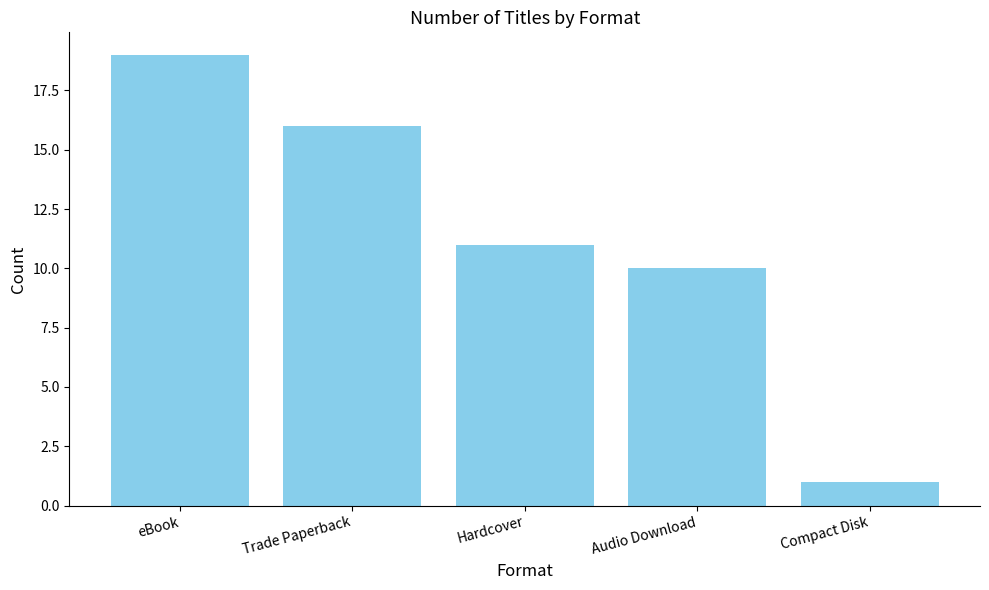

Approximately how many times larger is the value at Hardcover compared to Compact Disk?

11.0